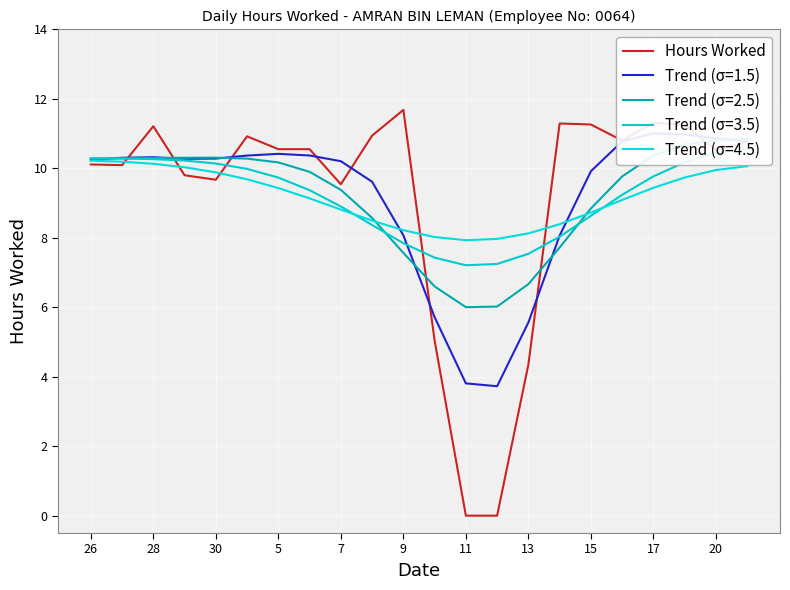

Where is the first local minimum?

28